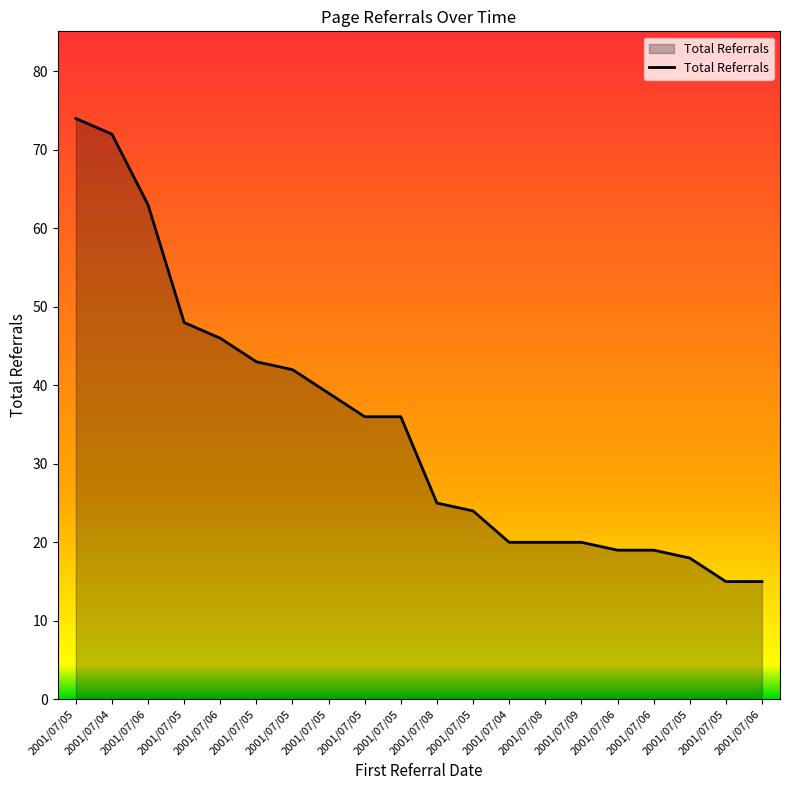

What is the label of the 9th point from the right?

2001/07/05